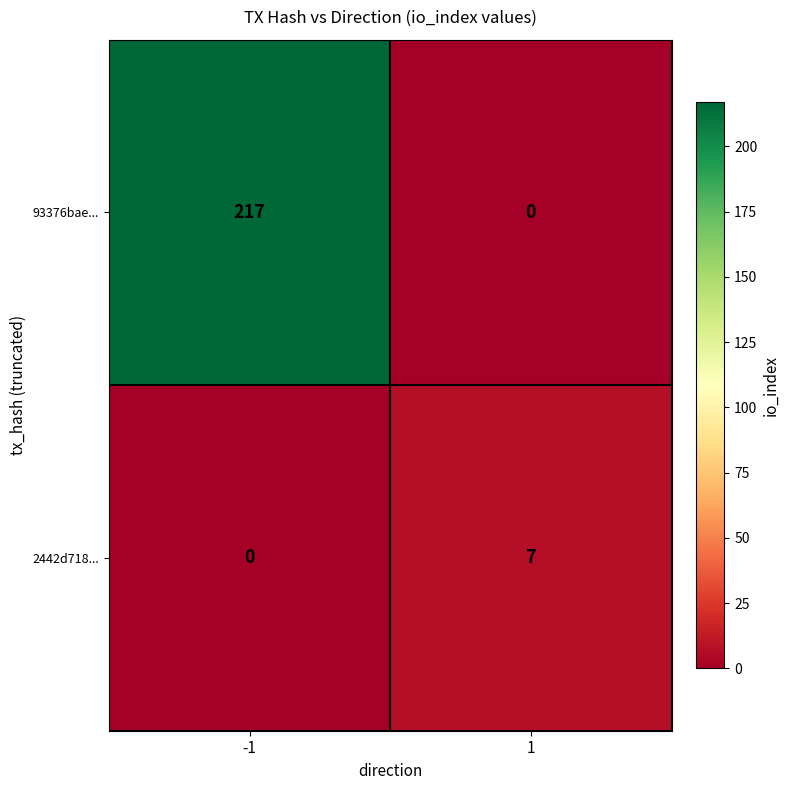

What is the greatest value displayed?

217